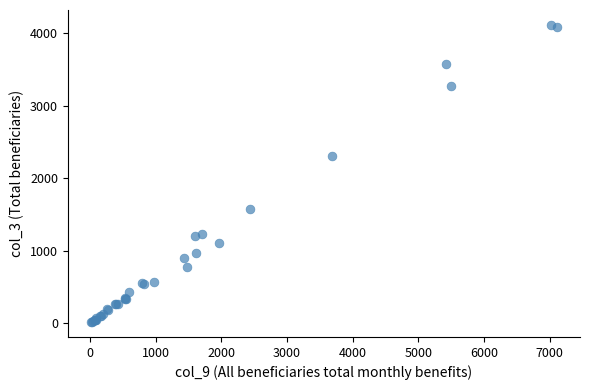

What Y value in the scatter plot is closest to 2065?

2310